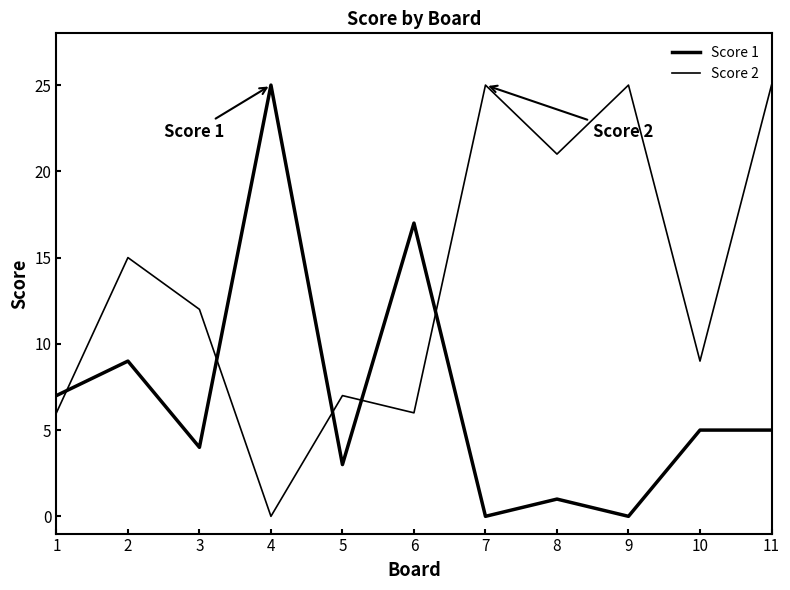

How many lines are shown in the chart?

2